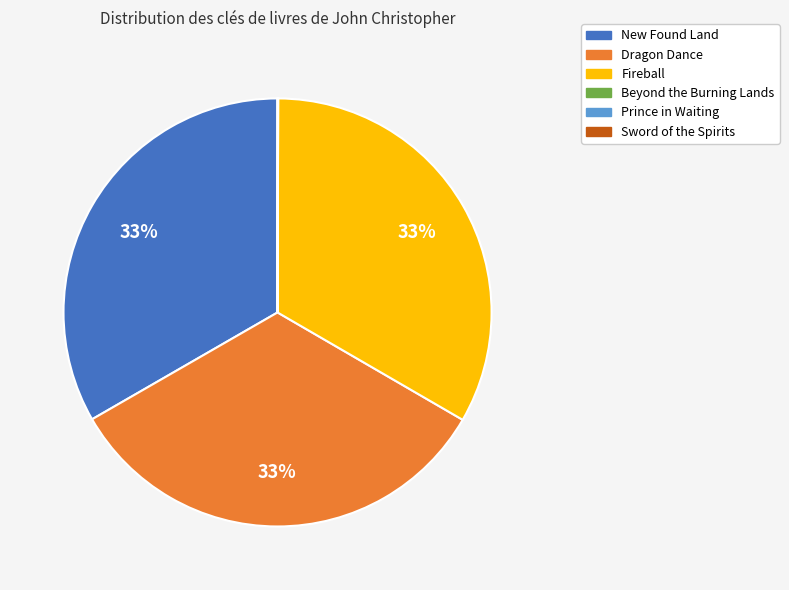

Approximately how many times larger is the value at Dragon Dance compared to Fireball?

1.0